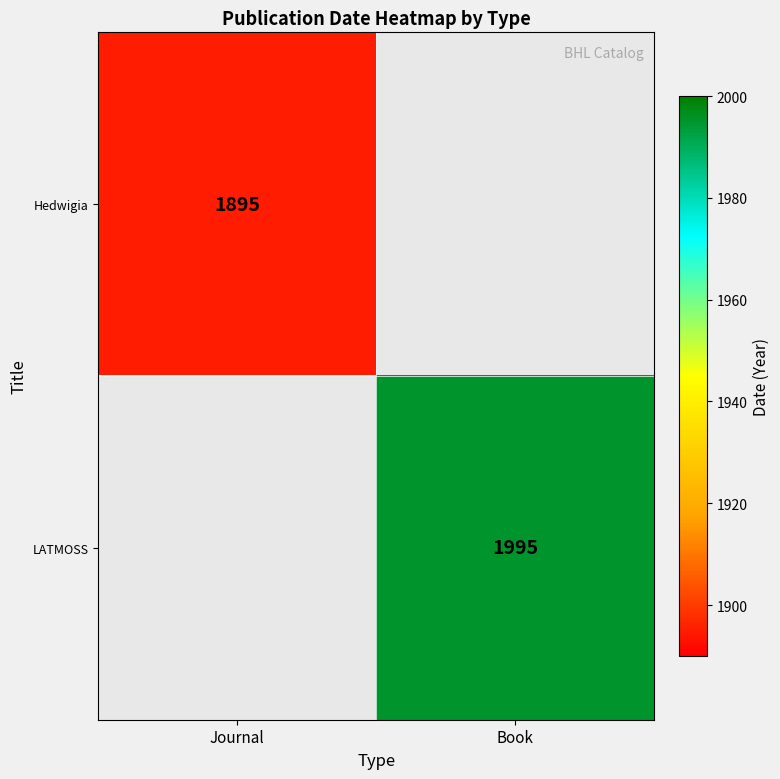

Is the value of Hedwigia at Journal greater than the value of LATMOSS at Book?

No